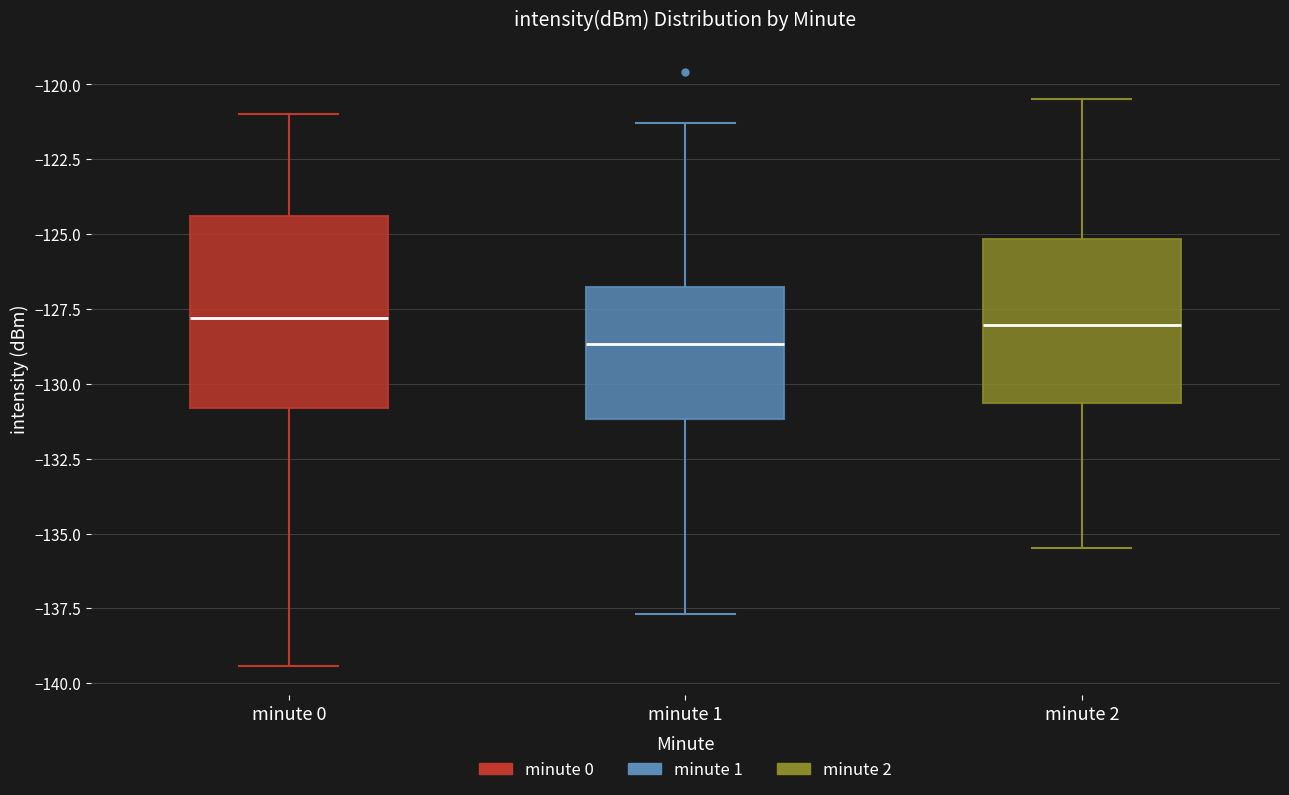

Reading left to right, transcribe this box plot: for each box, give where its median line is, the range the box spans, and where its two whiskers end, as read against the y-axis. The values are not printed on the chart, so give them approximately, as read against the axis.

minute 0: median -128.0, box -131.0 to -124.5, whiskers -139.5 to -121.0
minute 1: median -128.5, box -131.0 to -126.5, whiskers -137.5 to -121.5
minute 2: median -128.0, box -130.5 to -125.0, whiskers -135.5 to -120.5